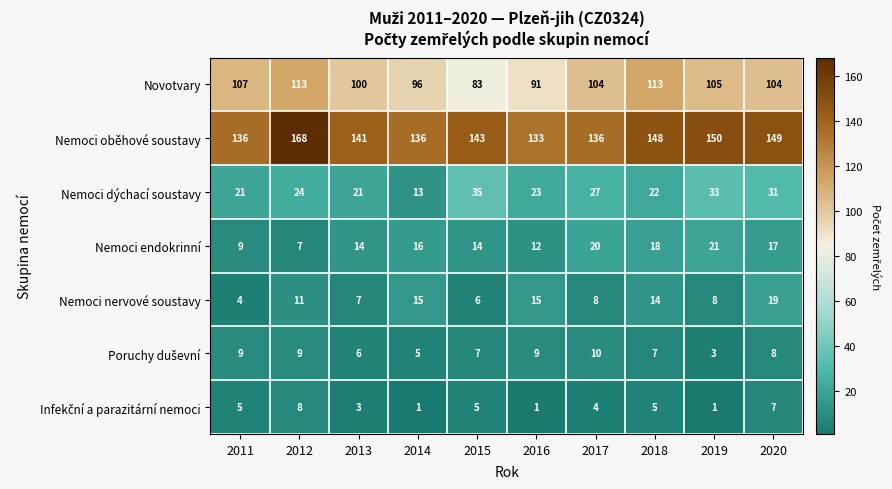

Which series changed the most between 2019 and 2020?

Nemoci nervové soustavy